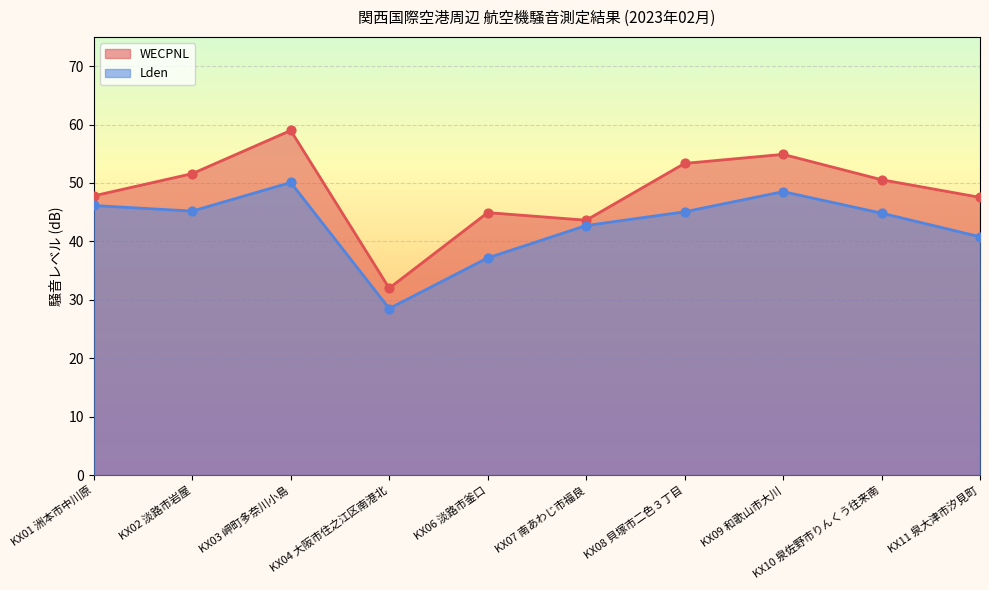

Which series contains the lowest Y value?

Lden